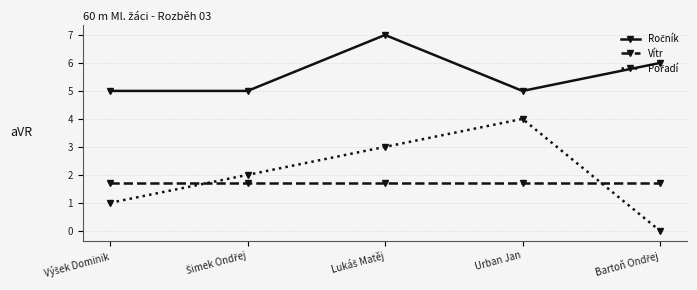

What is the total value across all series at Urban Jan?

10.7